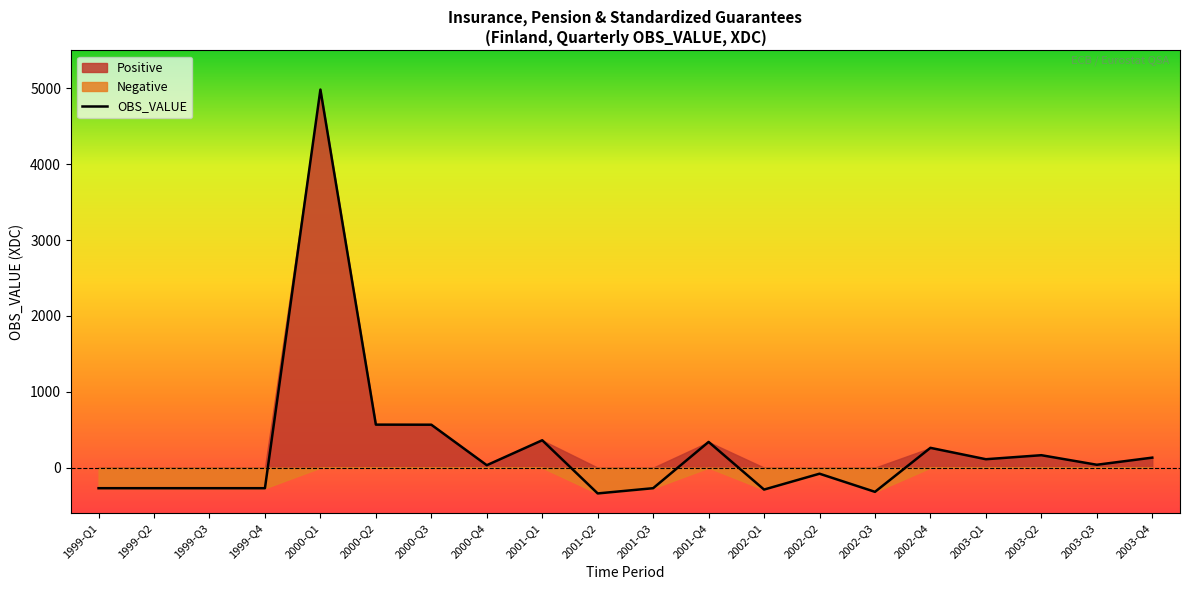

What is the smallest value displayed?

-340